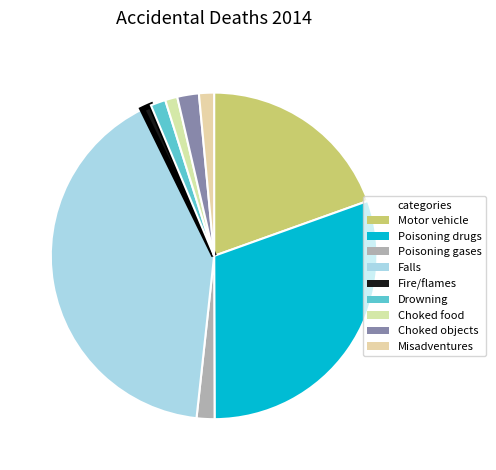

How many slices are in this pie chart?

9